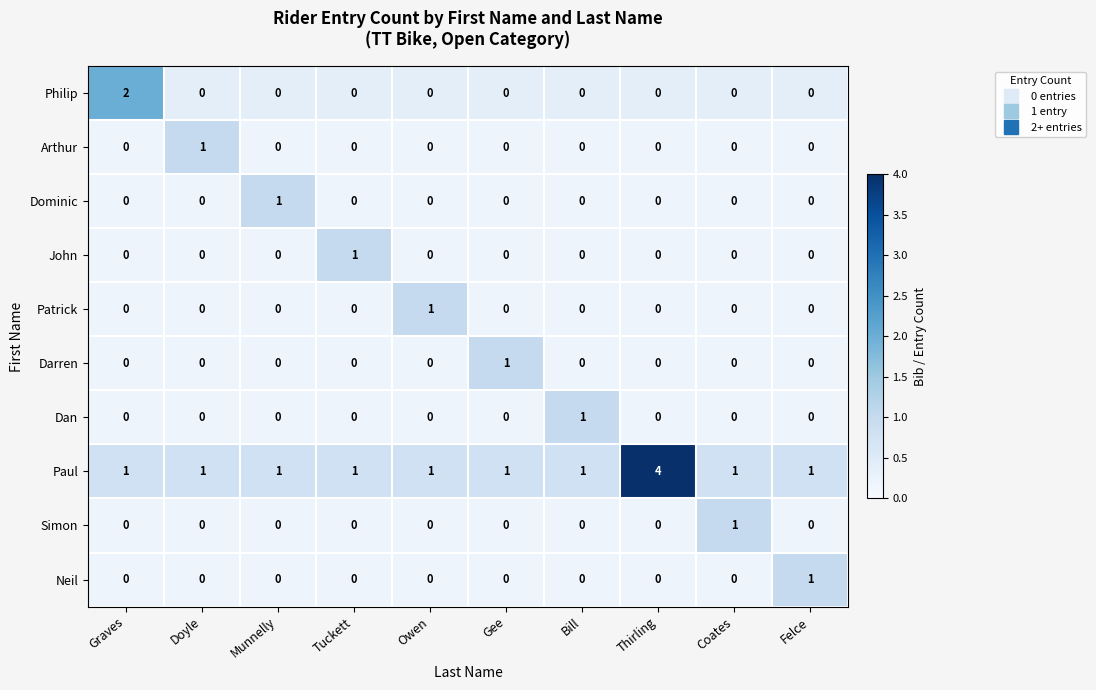

Which category has the highest value across all series?

Thirling